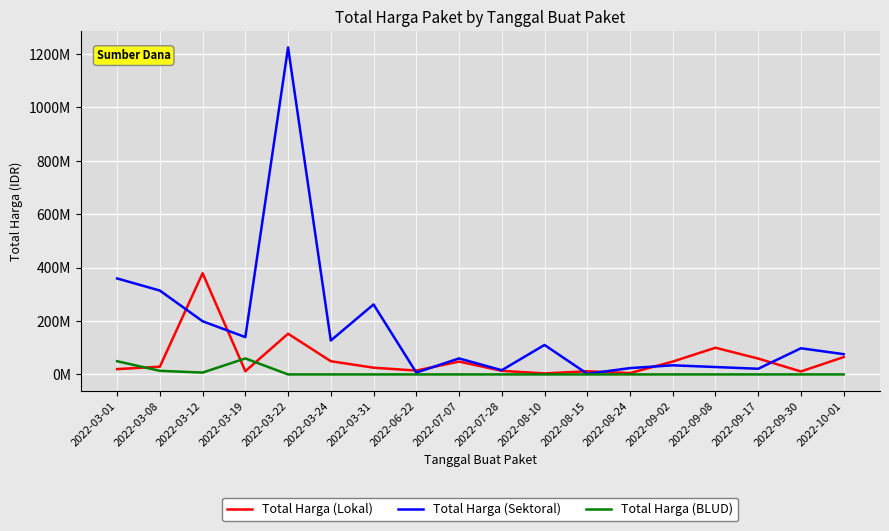

What is the label of the 9th point from the right?

2022-07-28